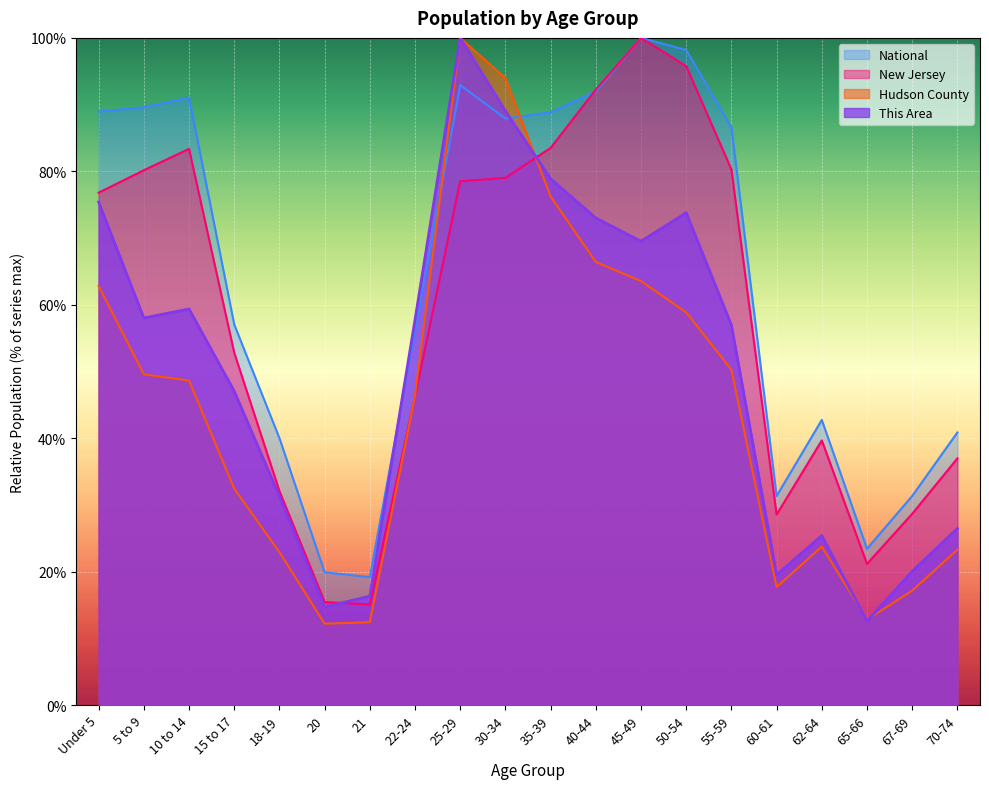

How many values in the Hudson County series exceed 48?

10